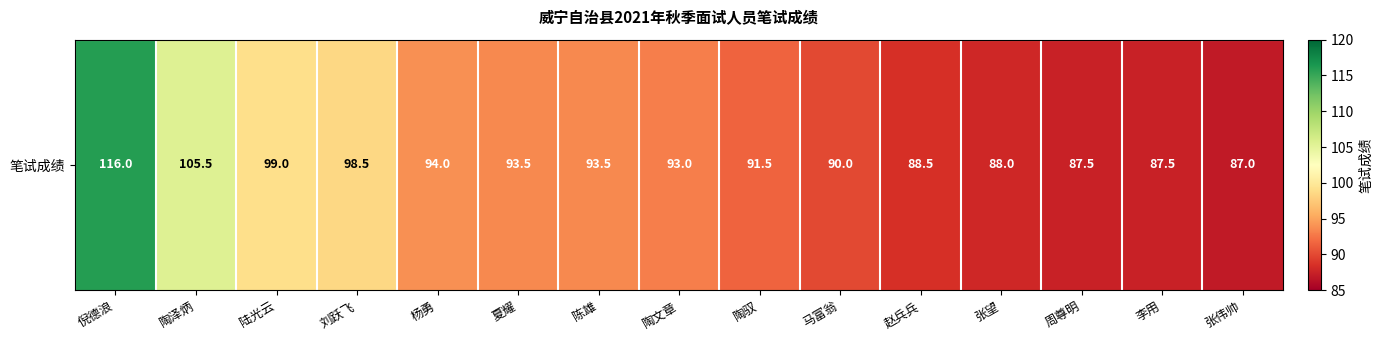

Reading left to right, what are all the values shown in this chart?

116.0	105.5	99.0	98.5	94.0	93.5	93.5	93.0	91.5	90.0	88.5	88.0	87.5	87.5	87.0